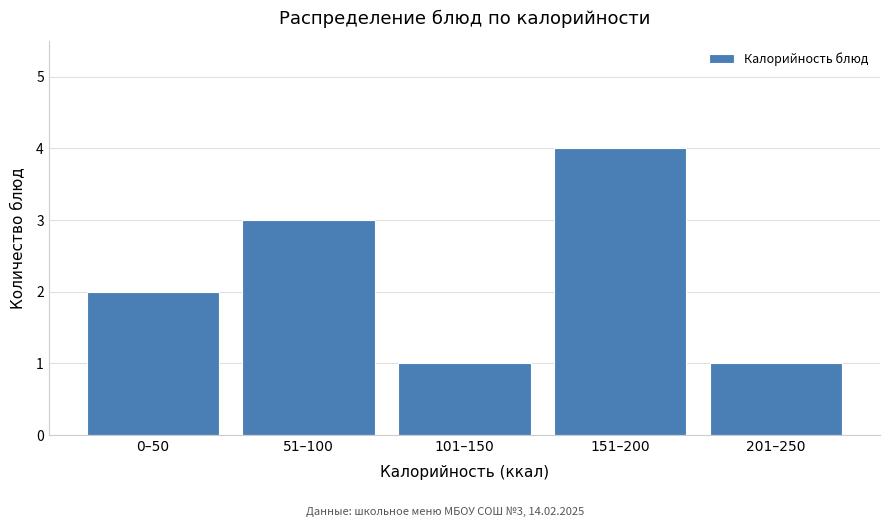

Reading left to right, extract all data points from this chart.

2	3	1	4	1